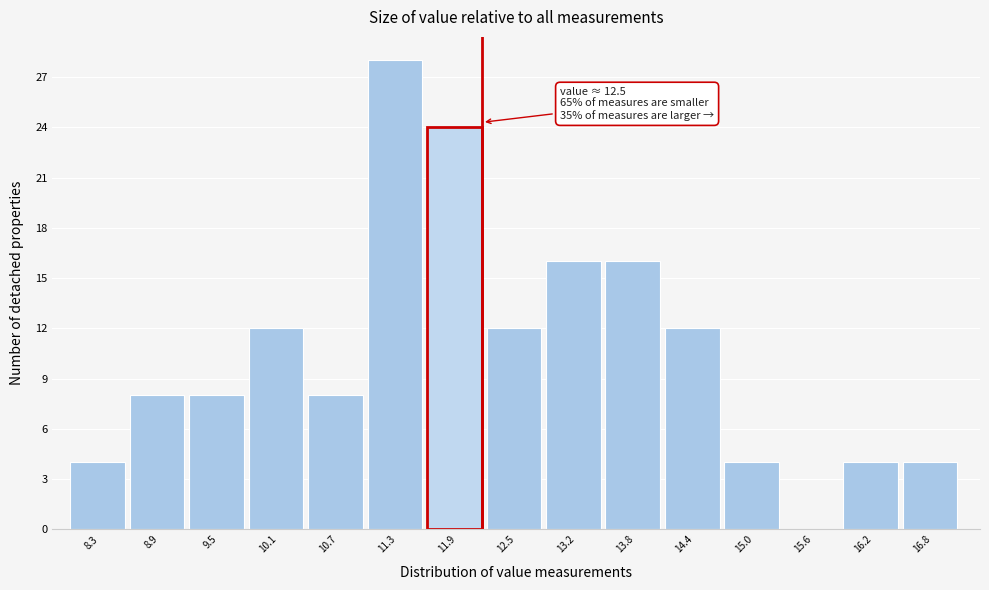

Reading left to right, list all the values displayed in this chart.

8.3=4	8.9=8	9.5=8	10.1=12	10.7=8	11.3=28	11.9=24	12.5=12	13.2=16	13.8=16	14.4=12	15.0=4	15.6=0	16.2=4	16.8=4